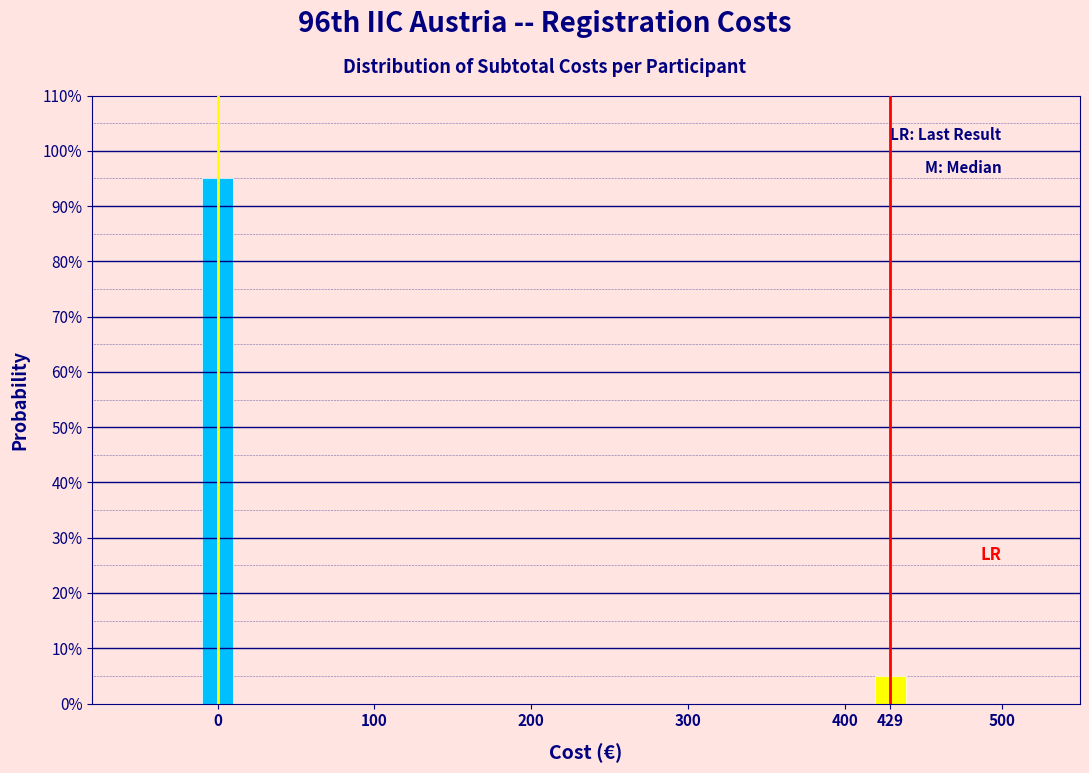

Does the chart contain any negative values?

No